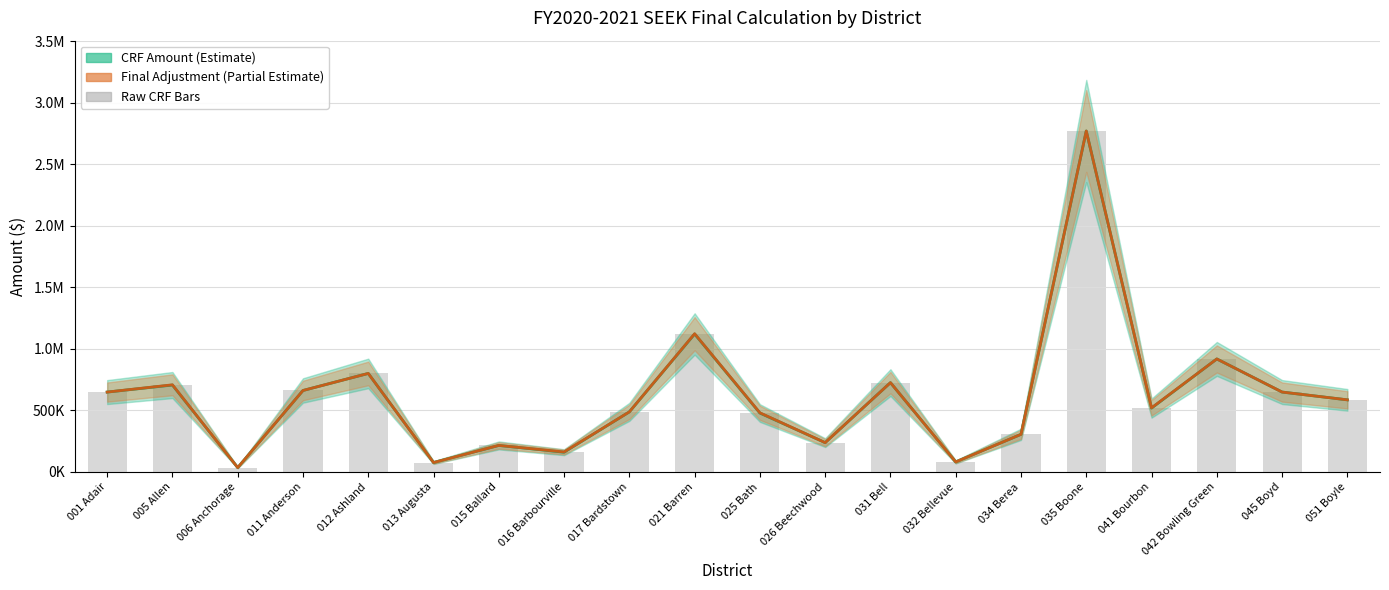

The chart shows a value of 230085 at 016 Barbourville. True or false?

False